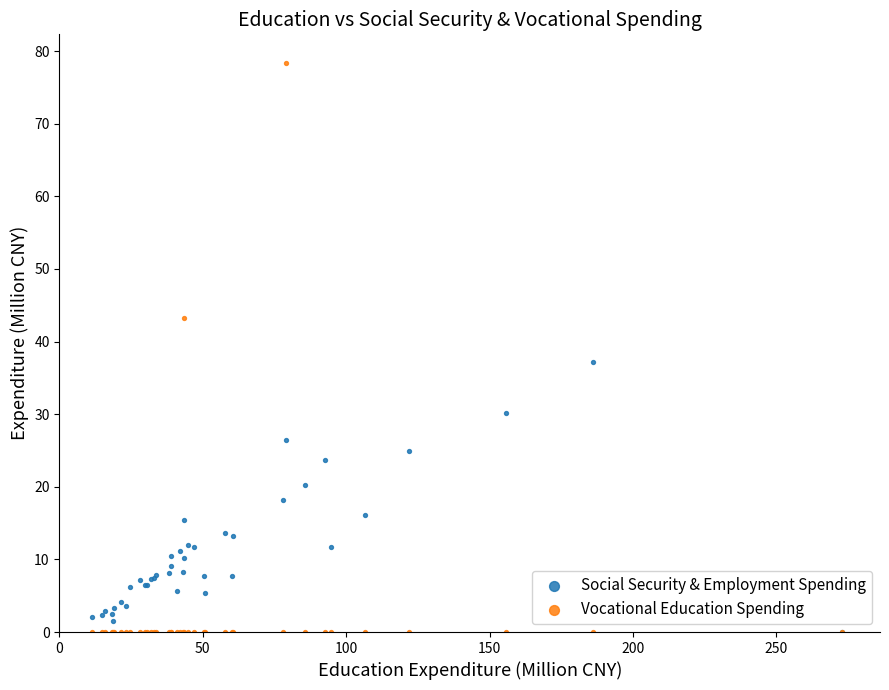

Across all series, what Y value is closest to 39?

37.1